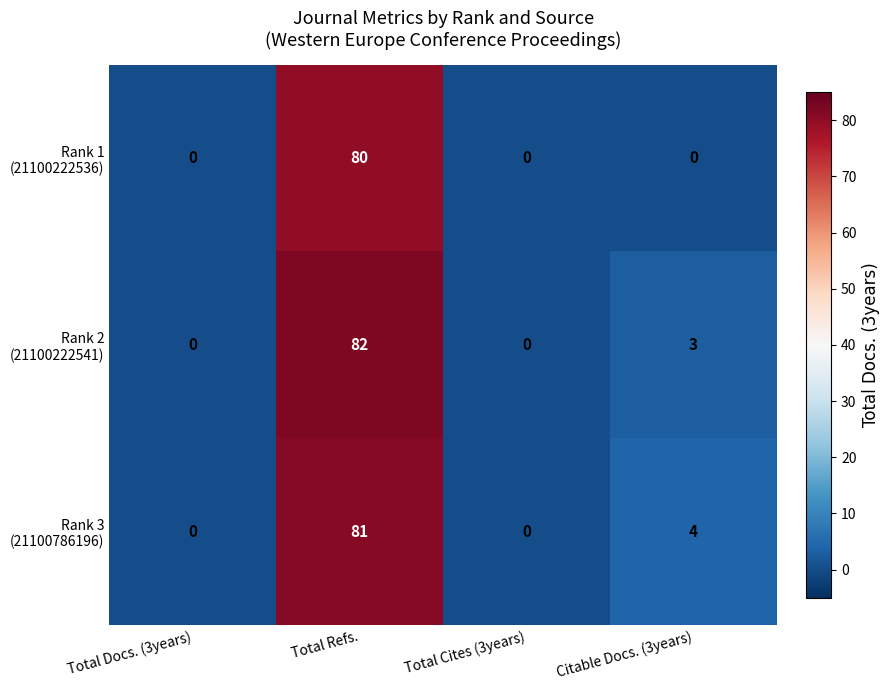

What is the spread (max minus min) of values at Citable Docs. (3years)?

4